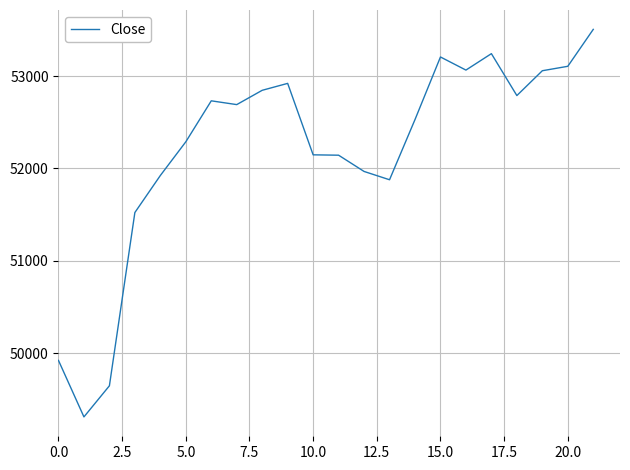

What is the difference between the maximum and minimum values?

4198